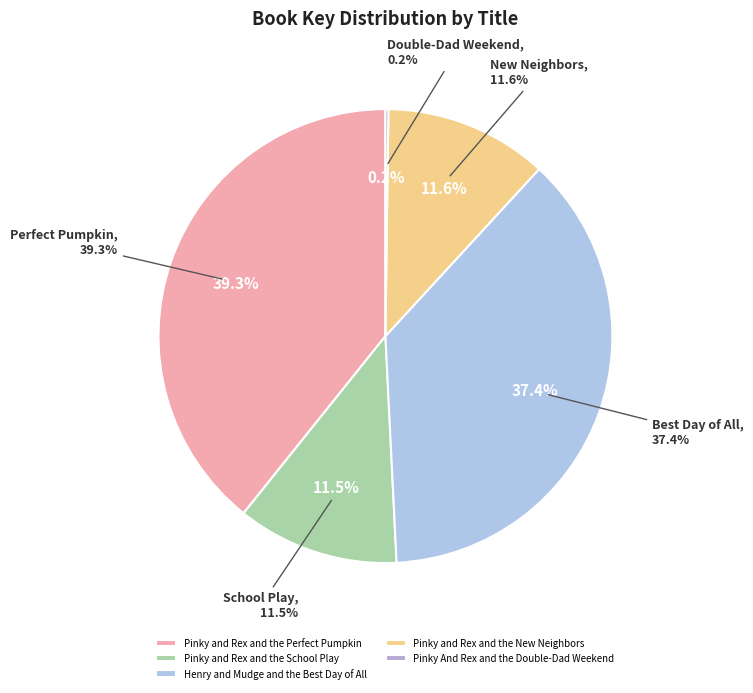

Rank the categories by value from highest to lowest.

Pinky and Rex and the Perfect Pumpkin, Henry and Mudge and the Best Day of All, Pinky and Rex and the New Neighbors, Pinky and Rex and the School Play, Pinky And Rex and the Double-Dad Weekend